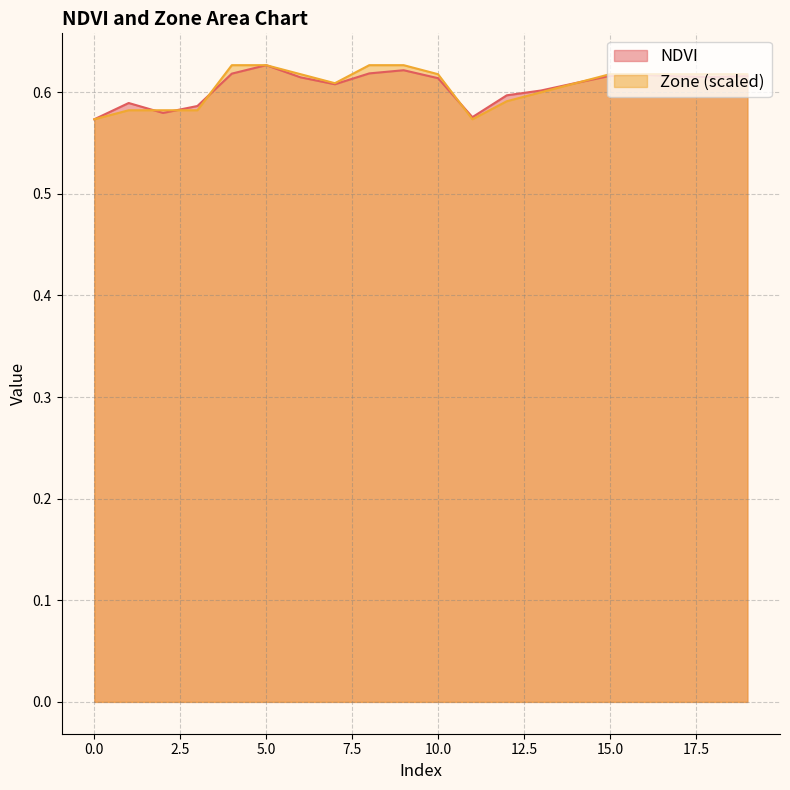

Rank the series at 17 from highest to lowest value.

Zone, NDVI